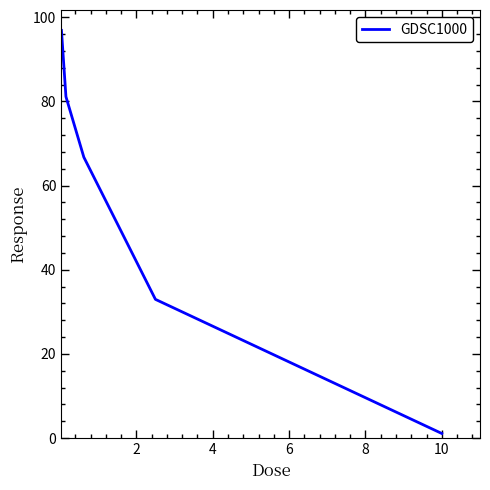

True or false: there are more than 0 points higher than both neighbors.

False